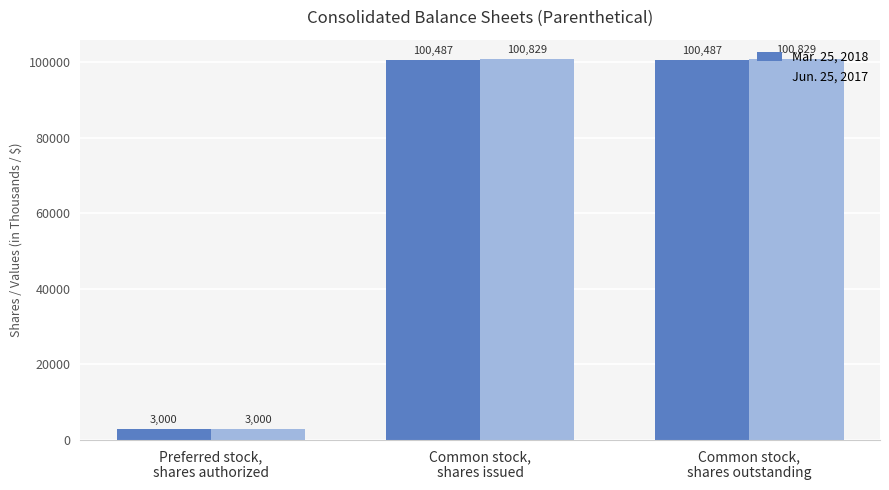

List the series in order of their overall mean, lowest first.

Mar. 25, 2018, Jun. 25, 2017